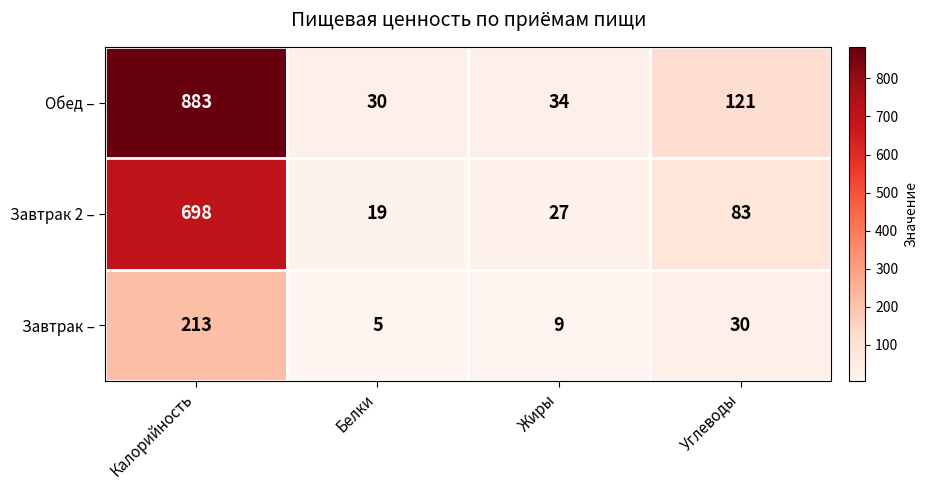

What is the difference between the Завтрак 2 – values at Калорийность and Белки?

679